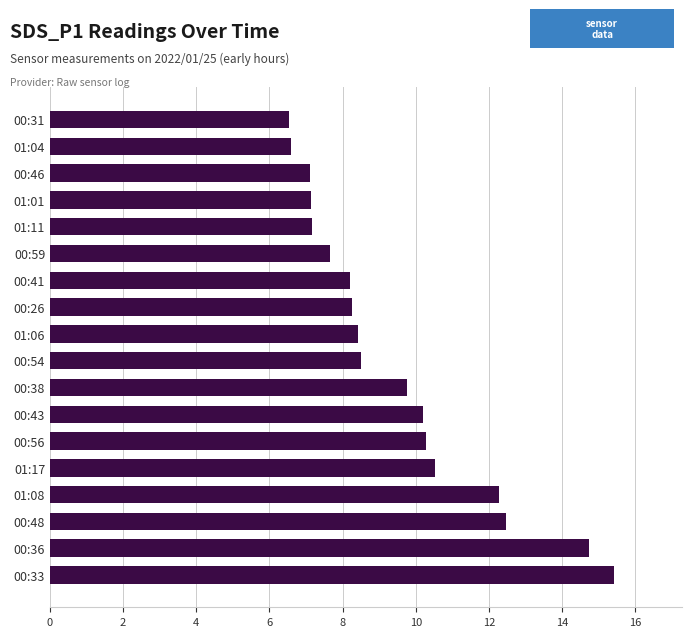

What is the change in value from 00:33 to 00:46?

-8.3